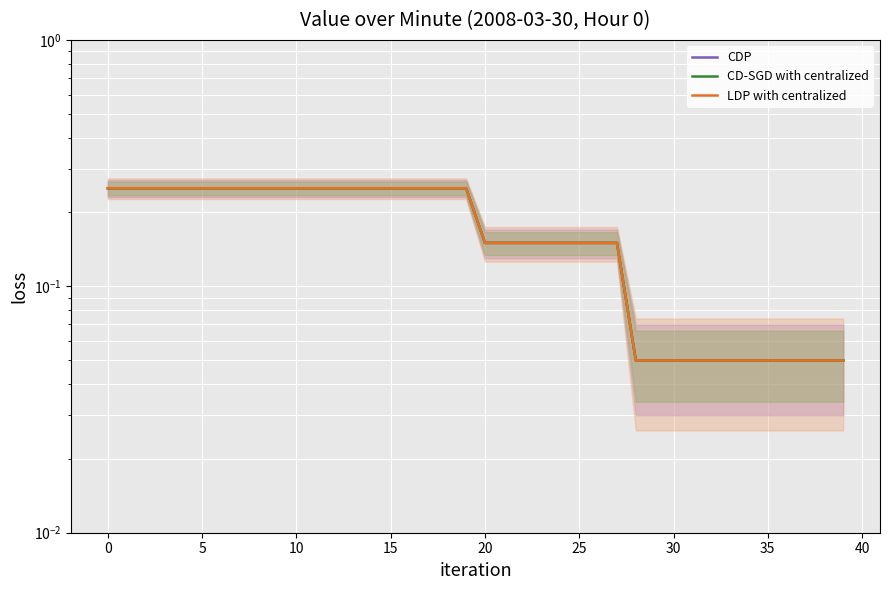

At 25, list the series in order from smallest to largest.

CDP, CD-SGD with centralized, LDP with centralized